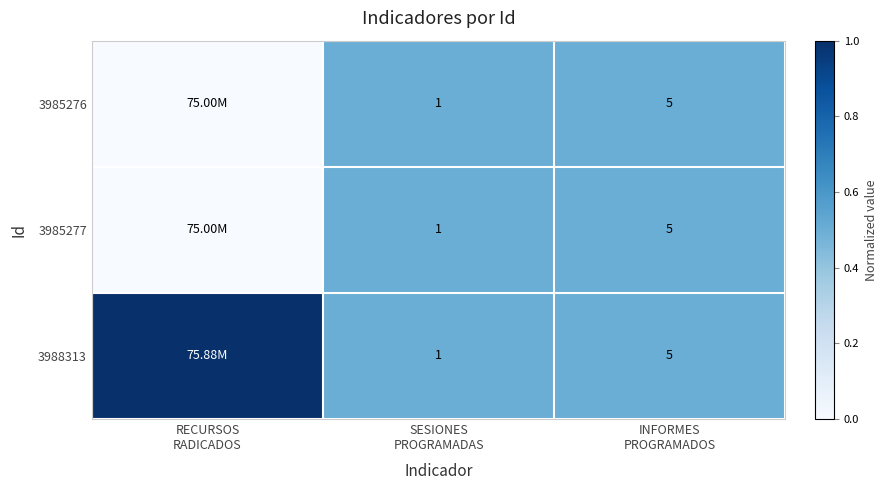

What is the total value across all series at INFORMES
PROGRAMADOS?

15